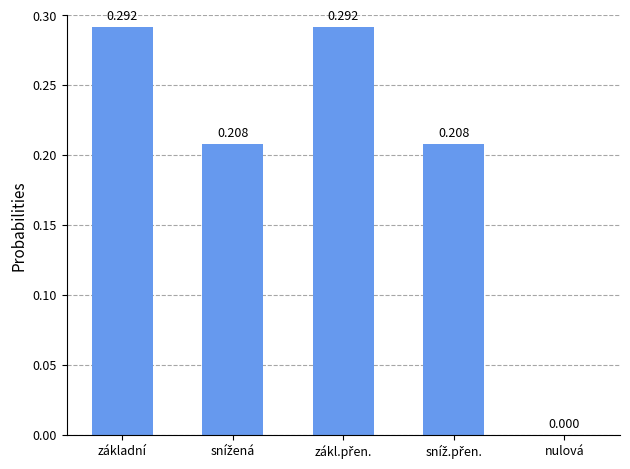

Where is the data nearest to the value 0?

nulová